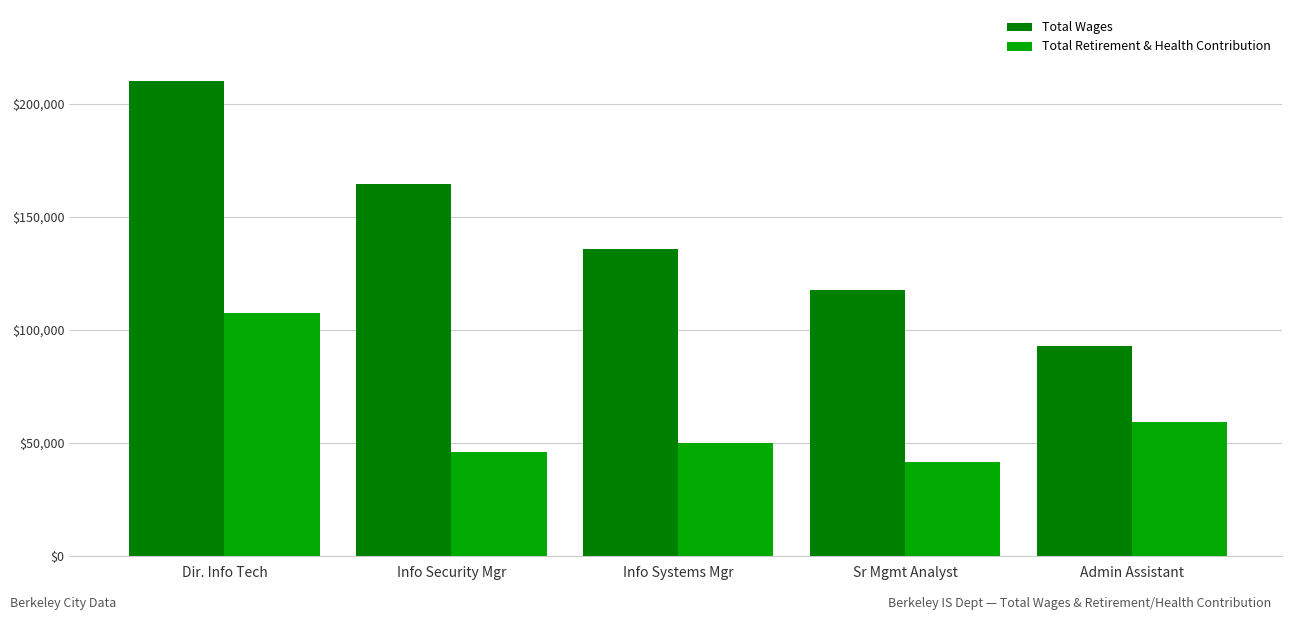

What is the smallest value displayed?

41701